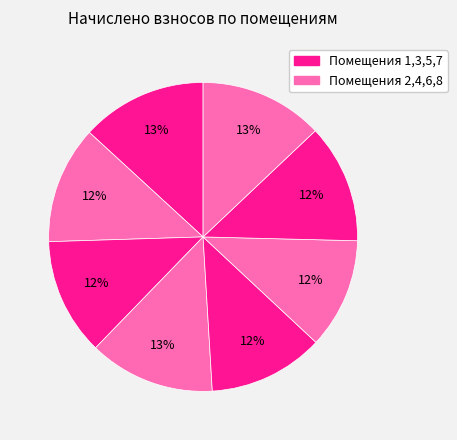

How many slices are in this pie chart?

8